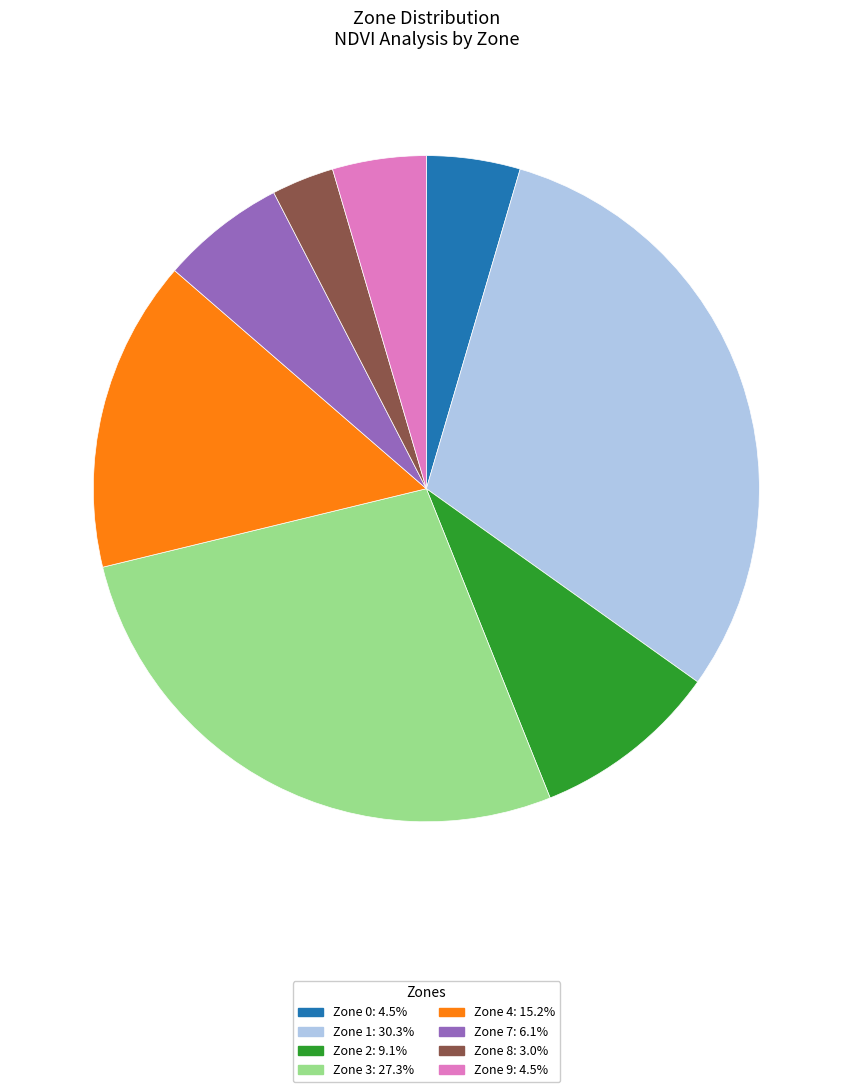

Between Zone 4 and Zone 2, which is larger?

Zone 4